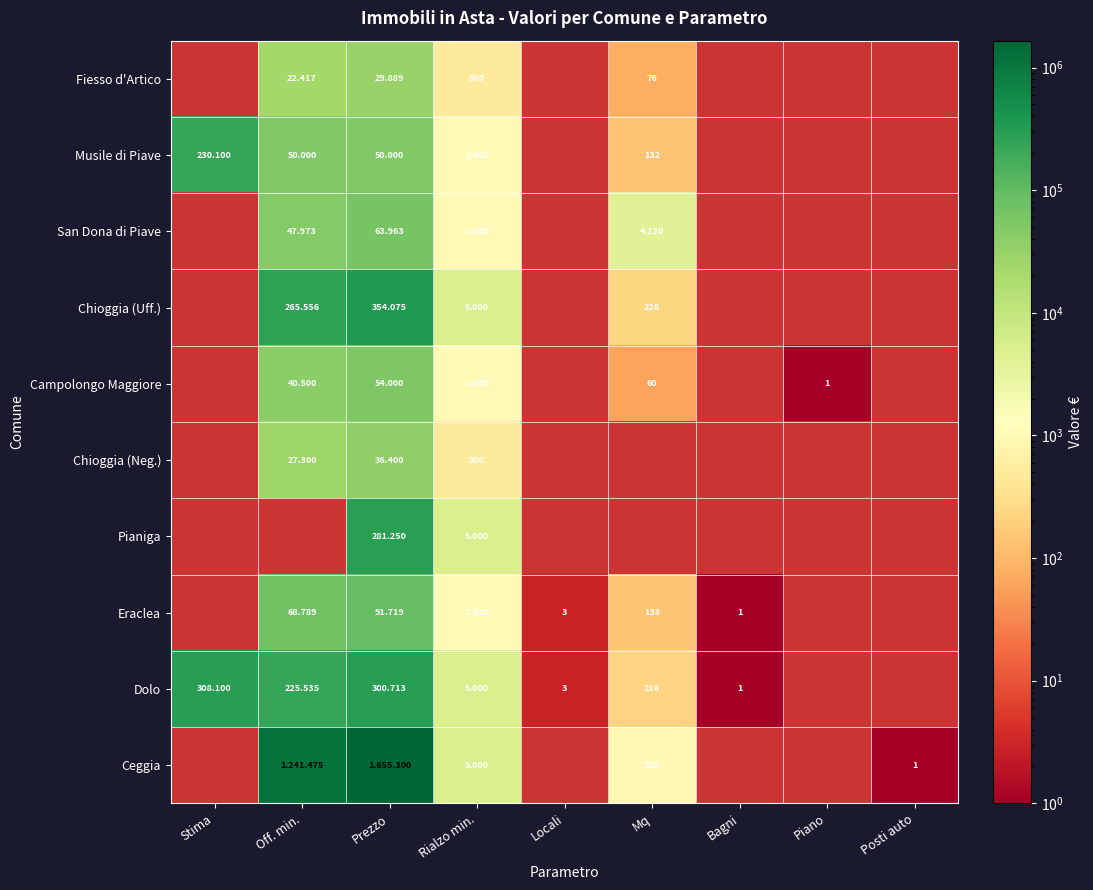

Is it true that Eraclea equals 91719.0 at Prezzo?

True